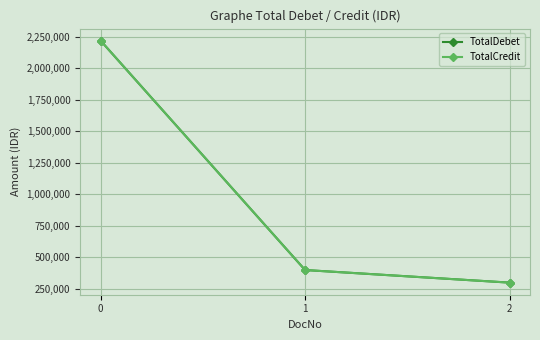

What is the value of the TotalCredit point at the 1st from the left?

2220000